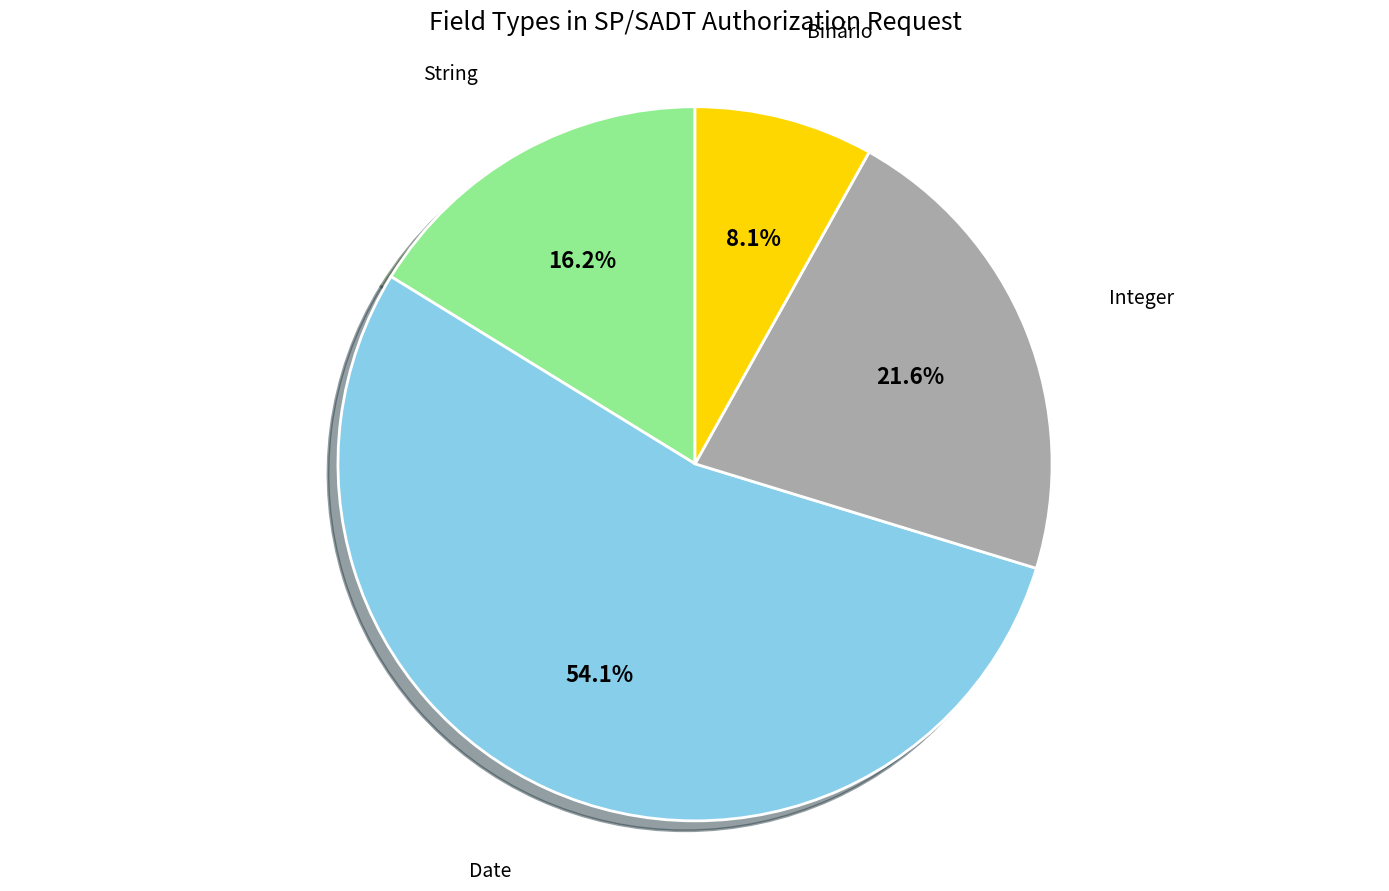

What portion of the pie excludes String?

83.8%